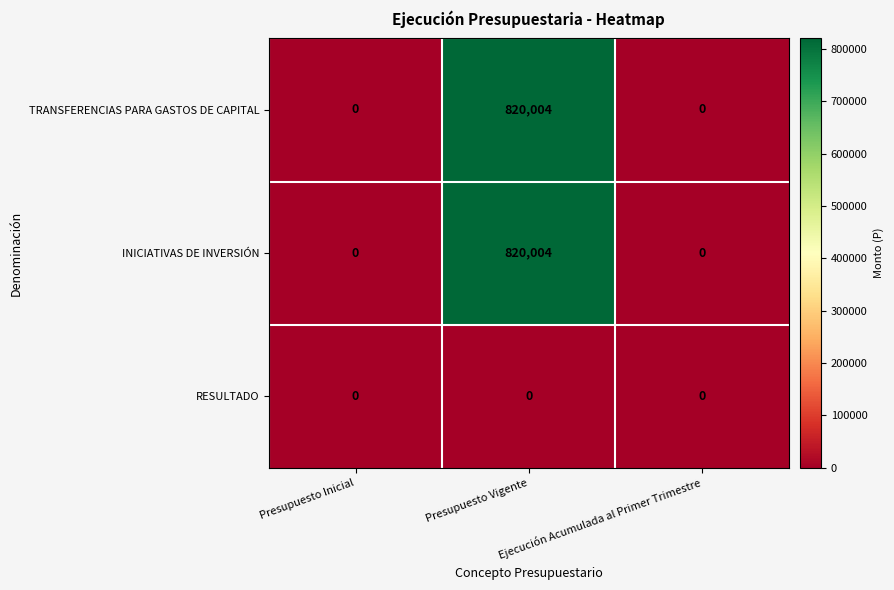

How many TRANSFERENCIAS PARA GASTOS DE CAPITAL values are between 0 and 820004?

3